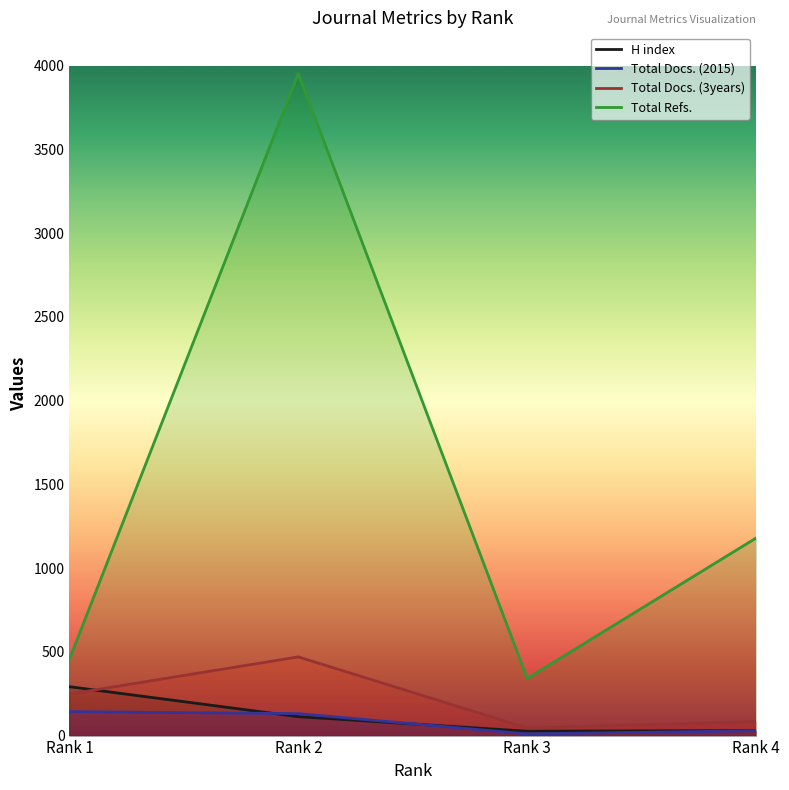

What is the value of the Total Refs. point at the 3rd from the left?

341